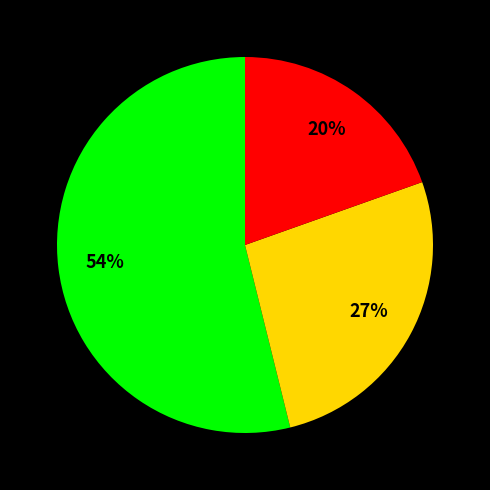

To the nearest percent, what is the difference between the largest and smallest slice percentages?

34%